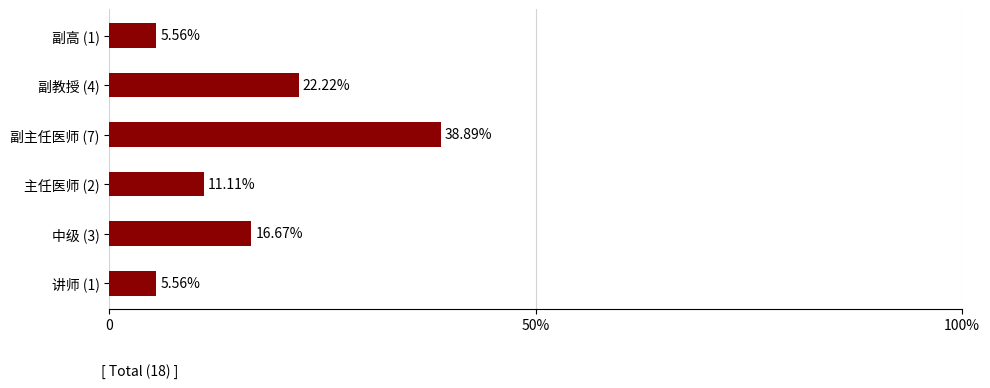

Are the bars horizontal?

Yes